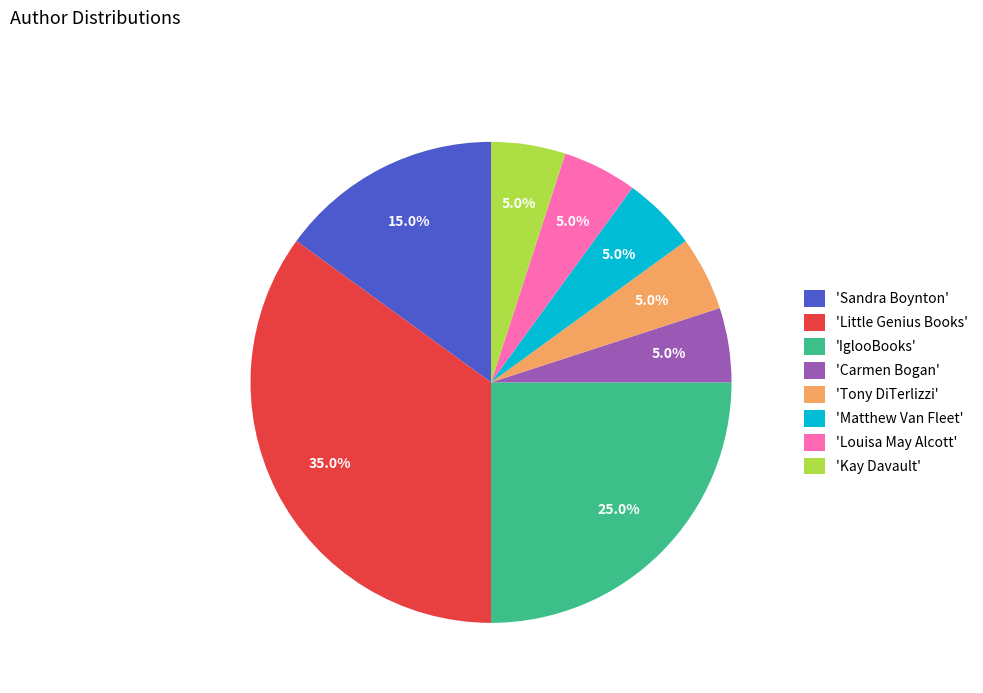

Between 'Carmen Bogan' and 'Sandra Boynton', which is larger?

'Sandra Boynton'